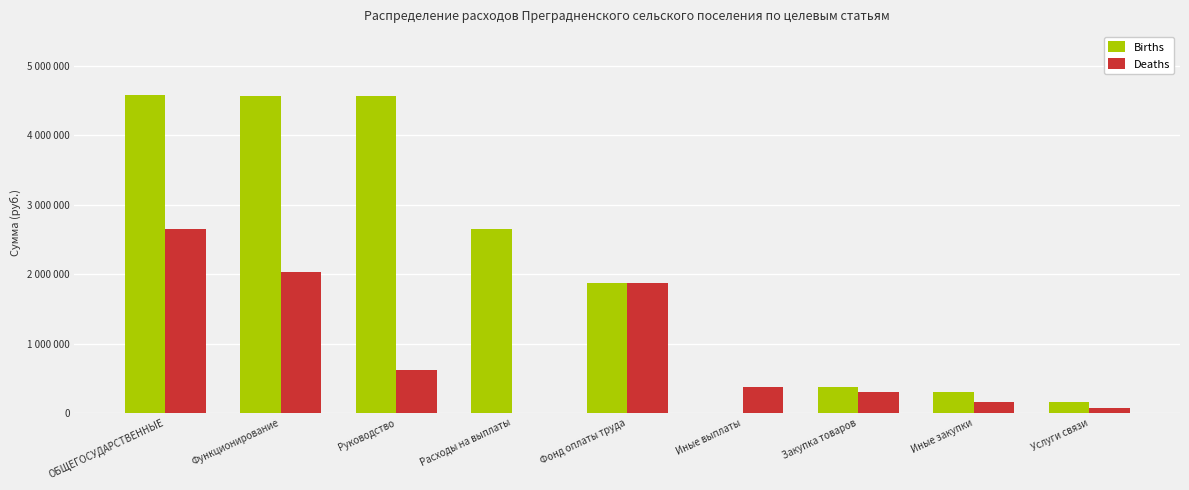

Which series has the largest range (max minus min)?

Births